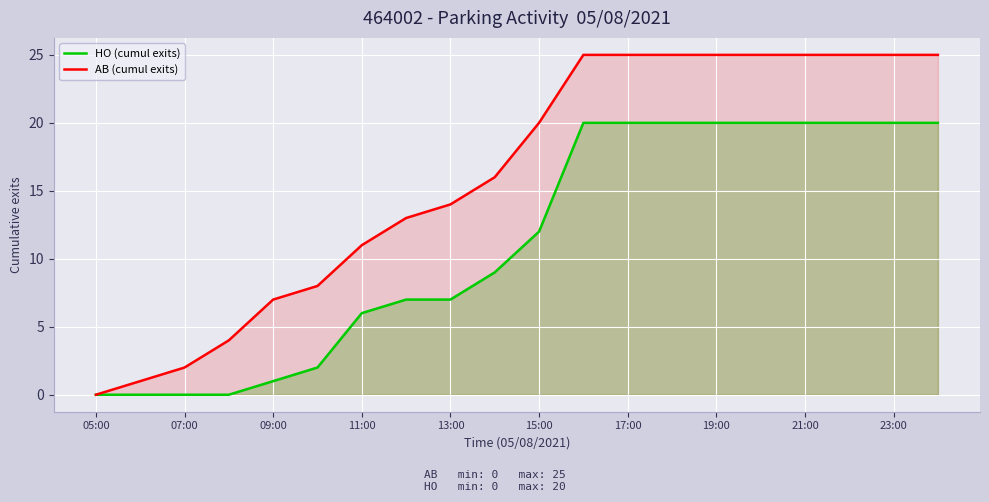

Which series has the largest total across all categories?

AB (cumul exits)